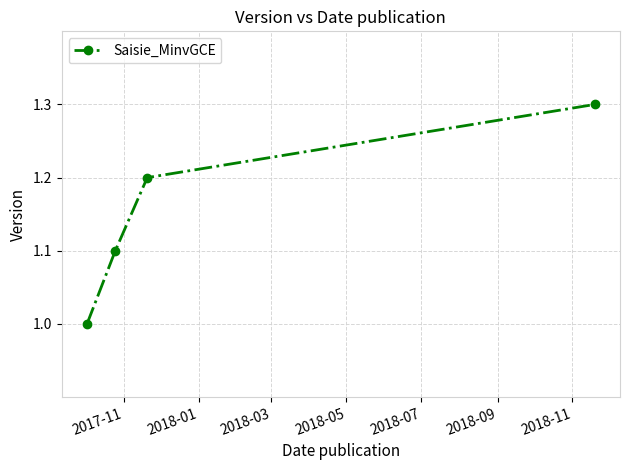

What is the maximum value shown in the chart?

1.3